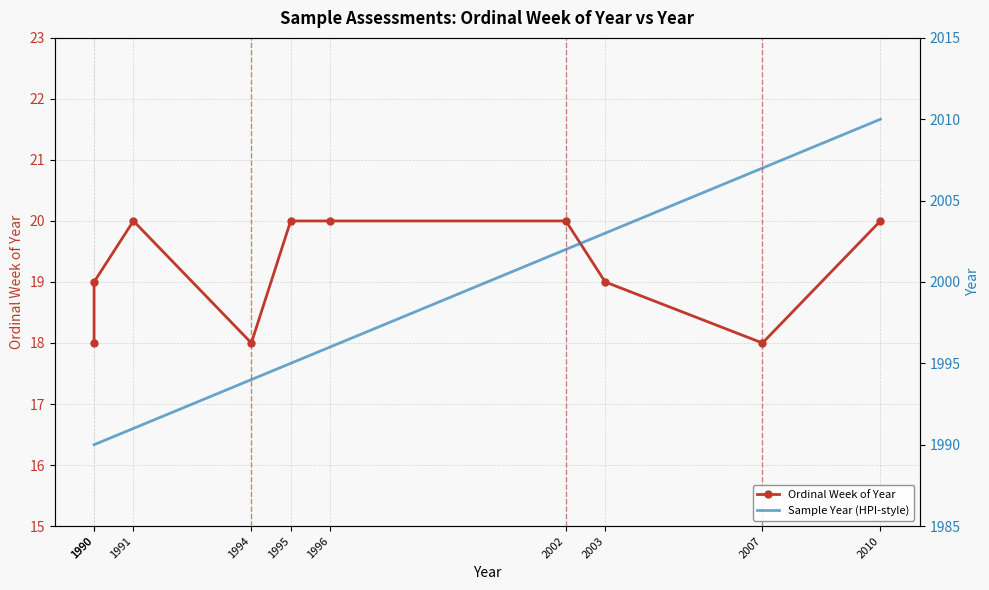

How many lines are shown in the chart?

2